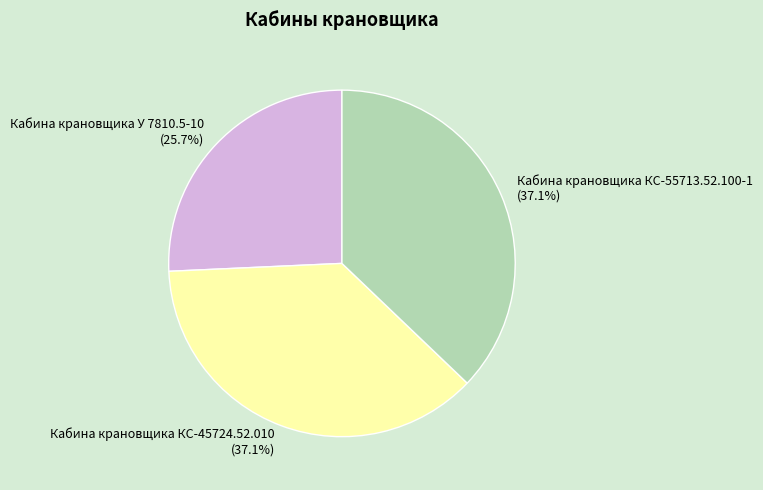

Count the number of slices in the pie.

3